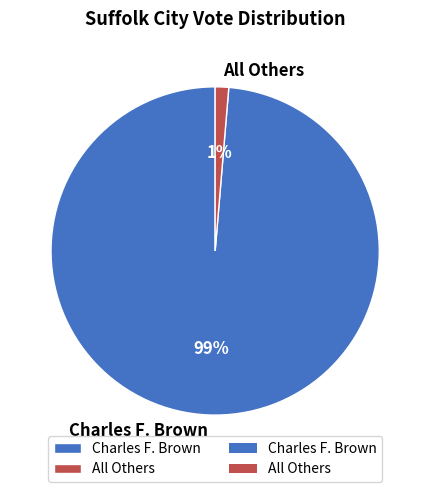

Combined, do All Others and Charles F. Brown account for over 50%?

Yes